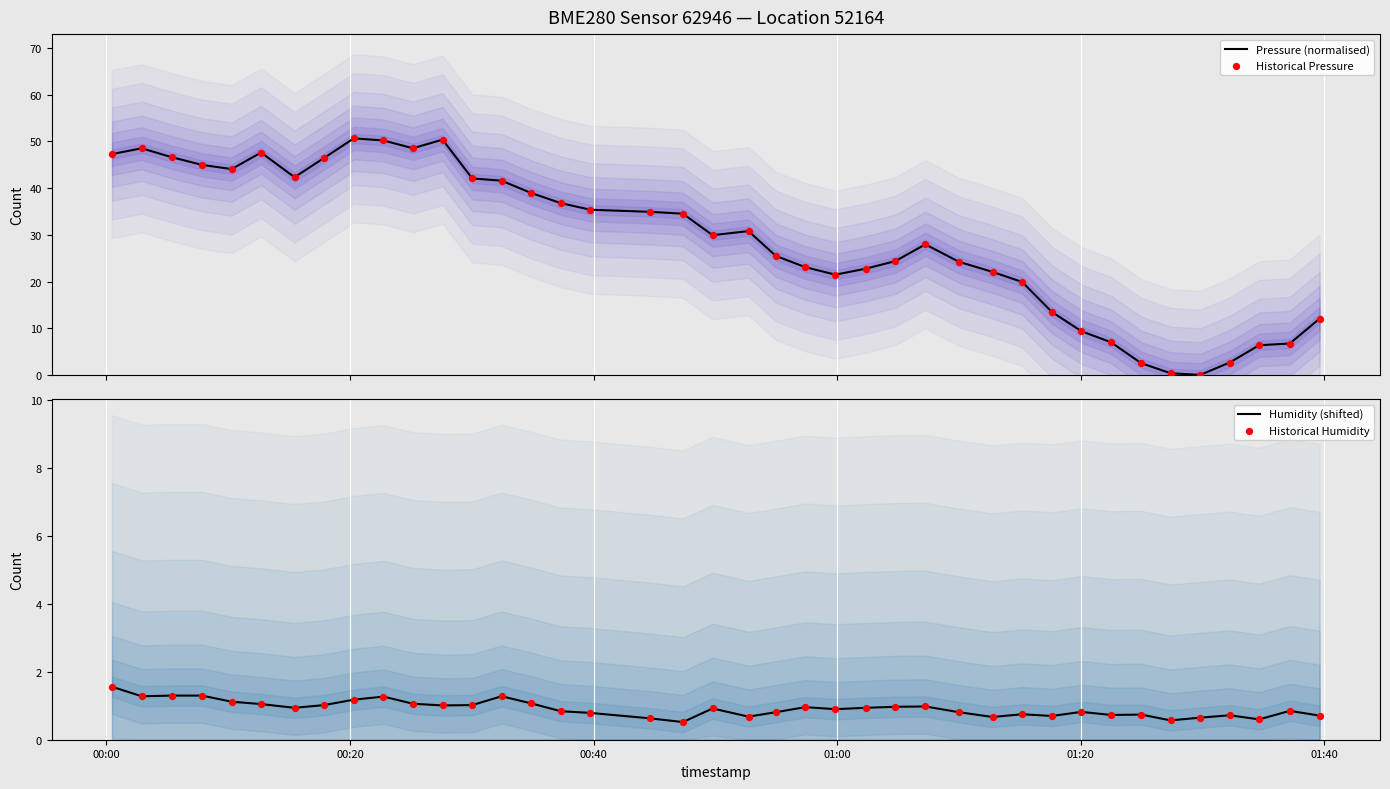

What is the lowest value of the Humidity (shifted) series?

0.5